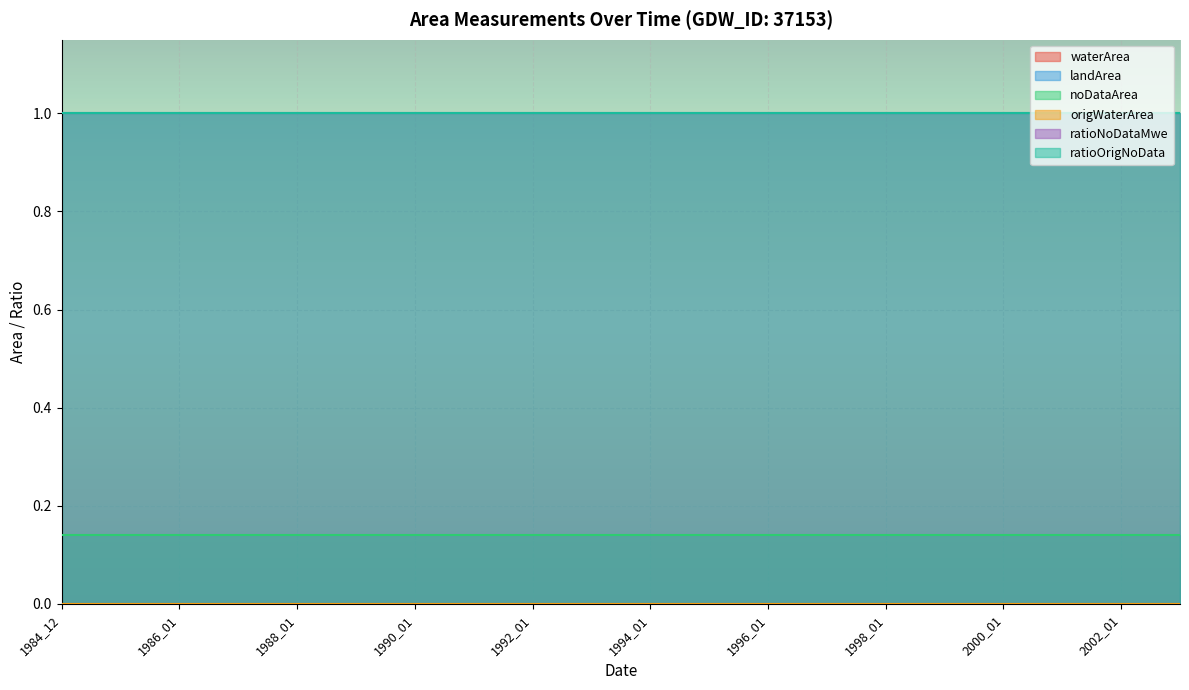

Rank the series by their maximum value, from highest to lowest.

ratioNoDataMwe, ratioOrigNoData, noDataArea, waterArea, landArea, origWaterArea